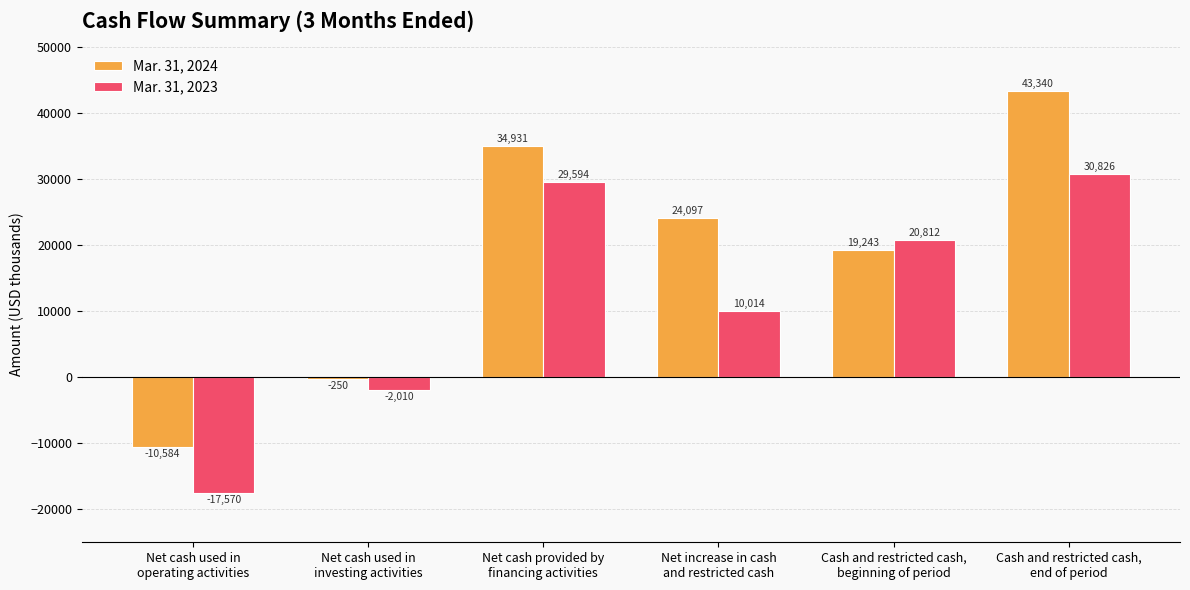

What is the label of the 6th bar from the left?

Cash and restricted cash,
end of period